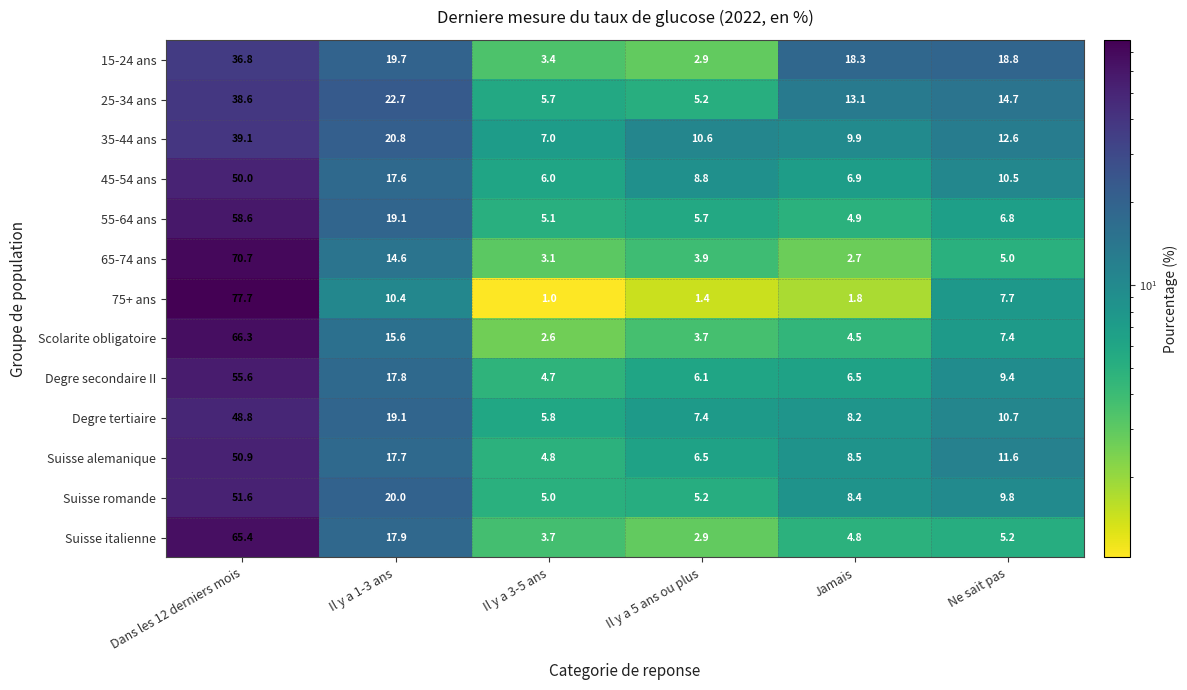

What is the average value of the Suisse italienne series?

16.7